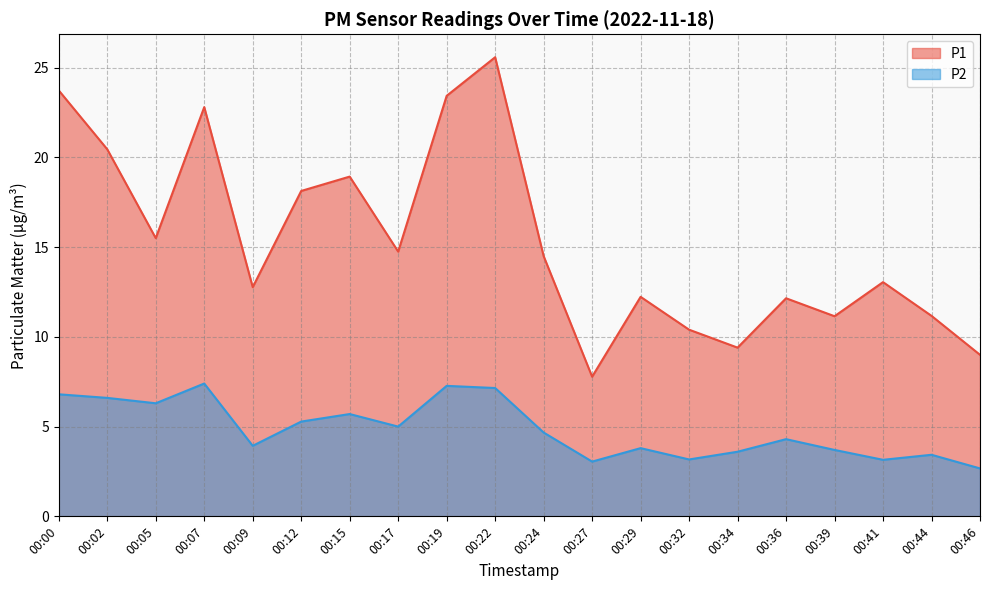

At which category is the sum across all series the highest?

00:22